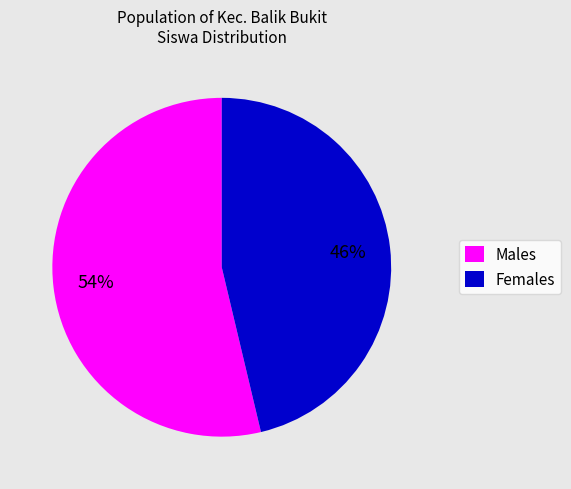

How many slices are in this pie chart?

2